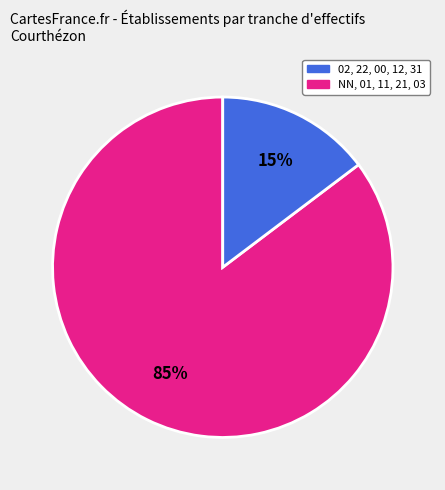

To the nearest percent, what is the average slice percentage?

50%